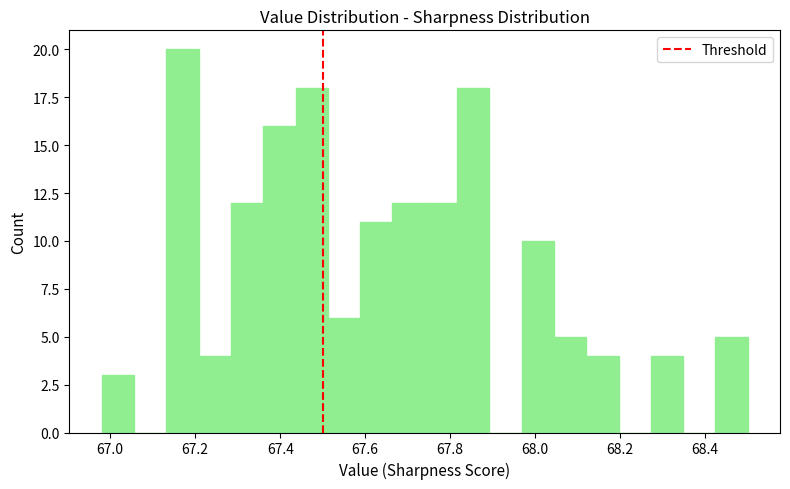

Around what value on the x-axis is the tallest bar? Give the approximate position of its centre, as read against the axis.

67.18